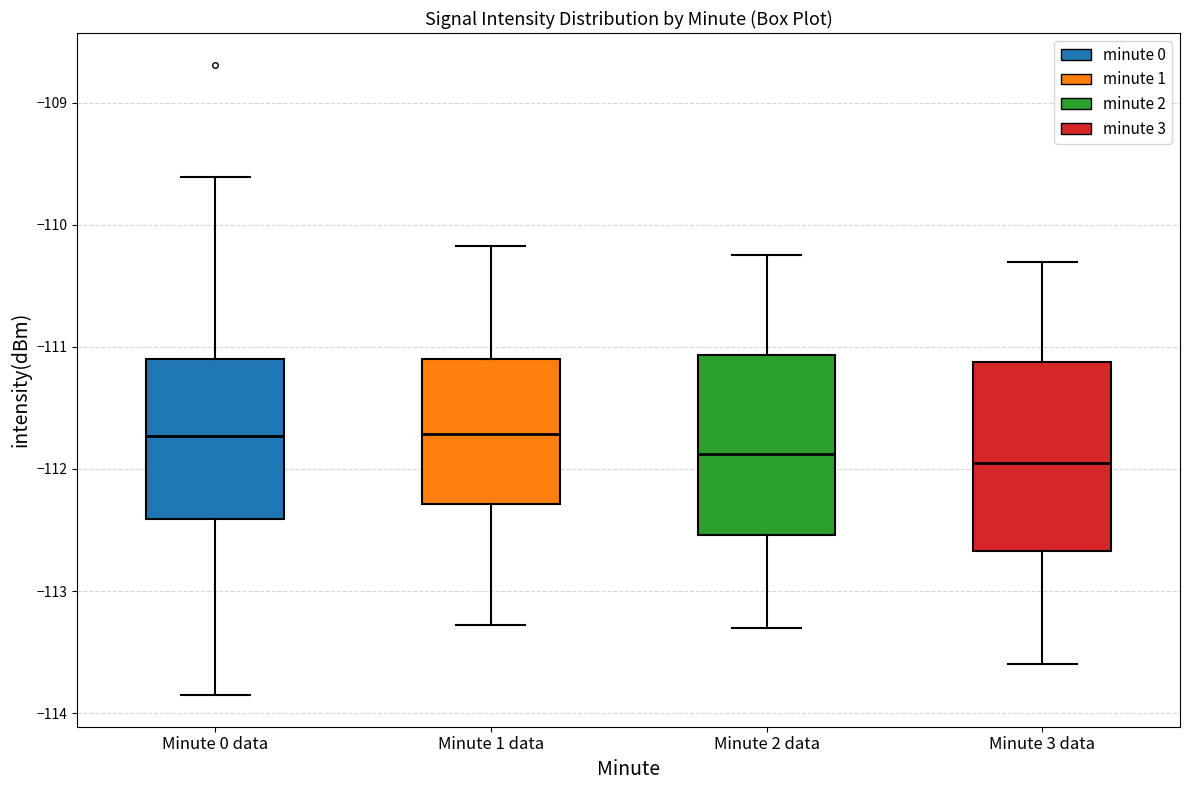

Where does the lower whisker of the box for Minute 3 data end on the y-axis? The values are not printed on the chart, so give them approximately, as read against the axis.

-113.6